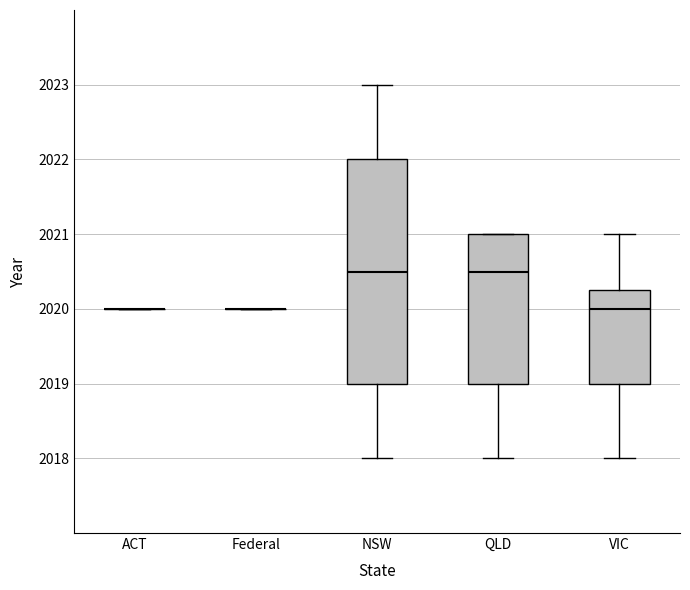

Which box is the tallest, from its lower edge to its upper edge?

NSW